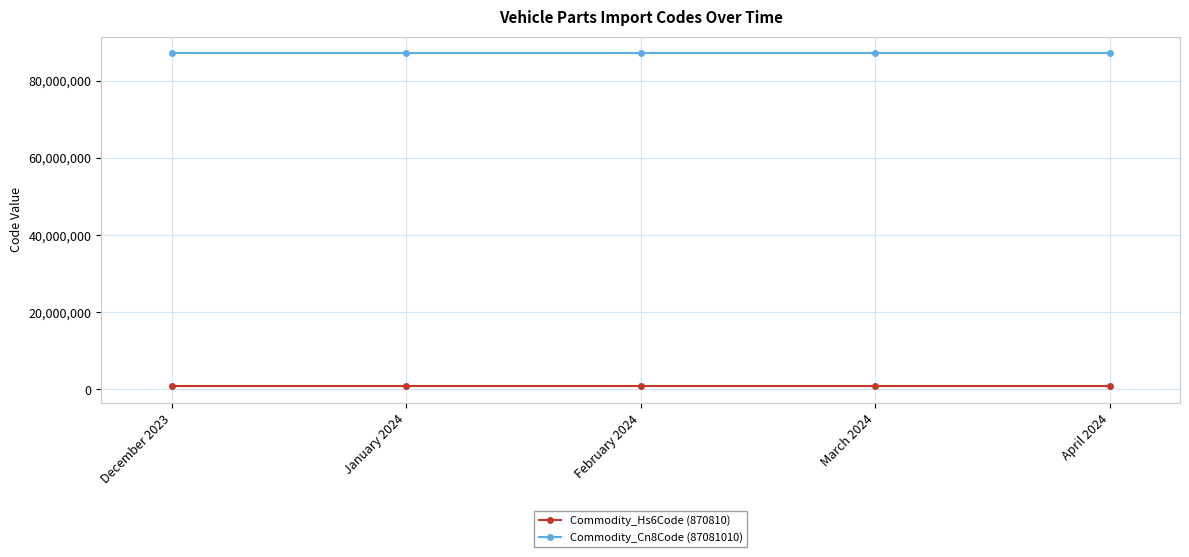

The value of Commodity_Cn8Code (87081010) at March 2024 is 125771696. True or false?

False